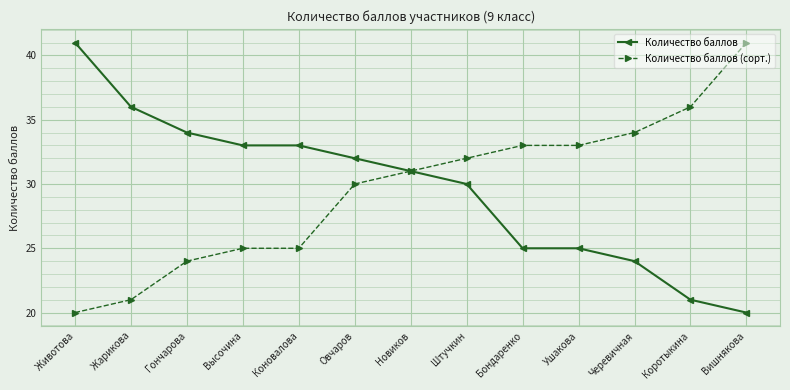

At Овчаров, list the series in order from largest to smallest.

Количество баллов, Количество баллов (сорт.)